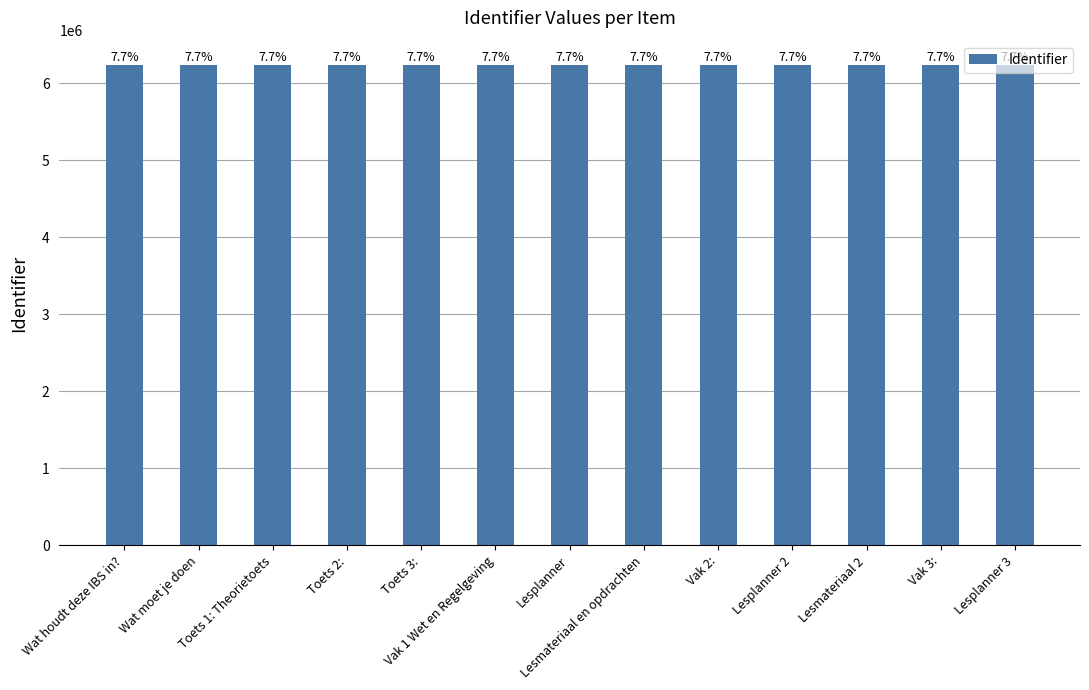

Where is the data nearest to the value 6238156?

Lesplanner